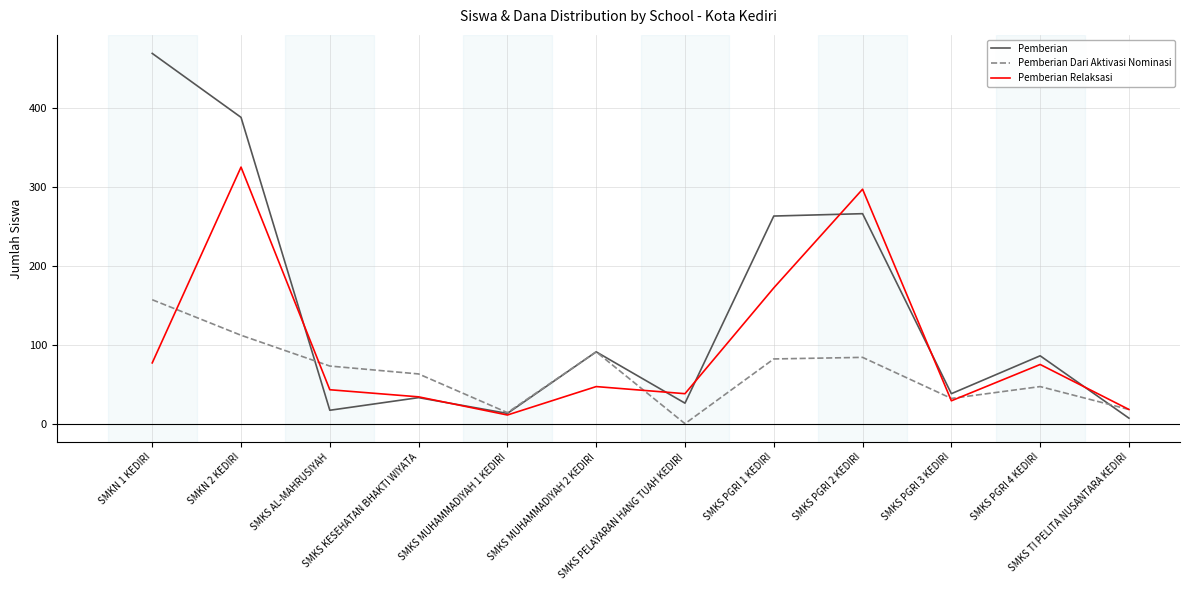

What is the lowest value of the Pemberian Relaksasi series?

11